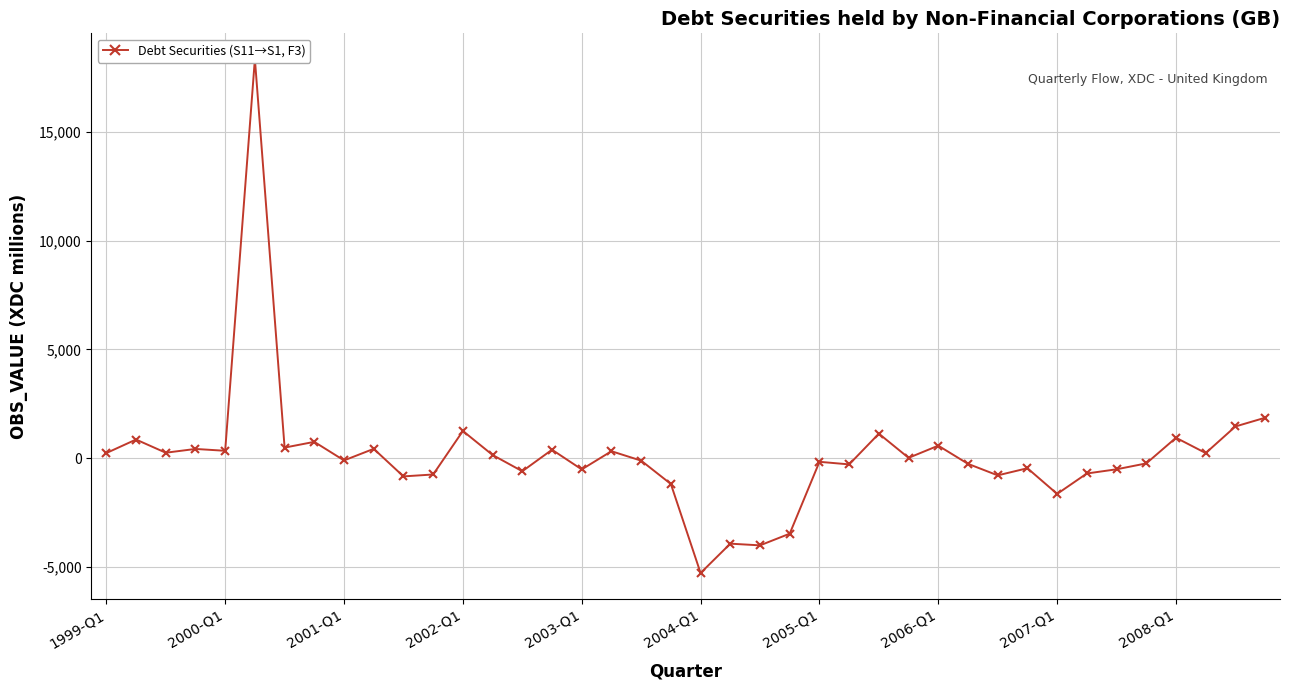

What is the sum of the values at 22 and 23?

-7498